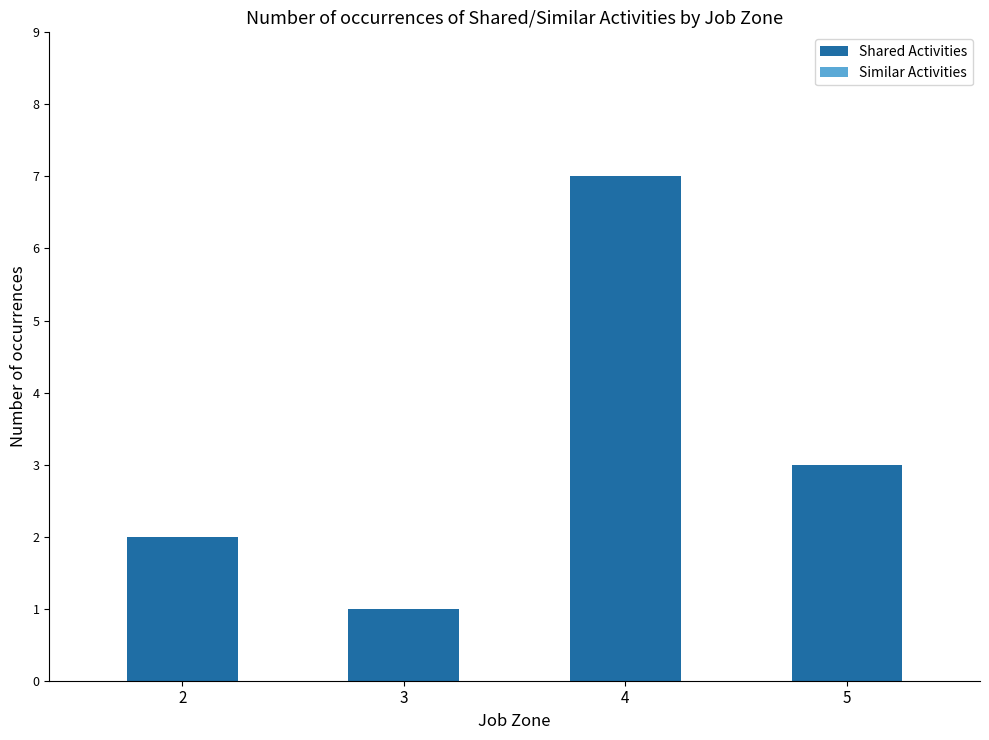

Count the number of categories in the chart.

4